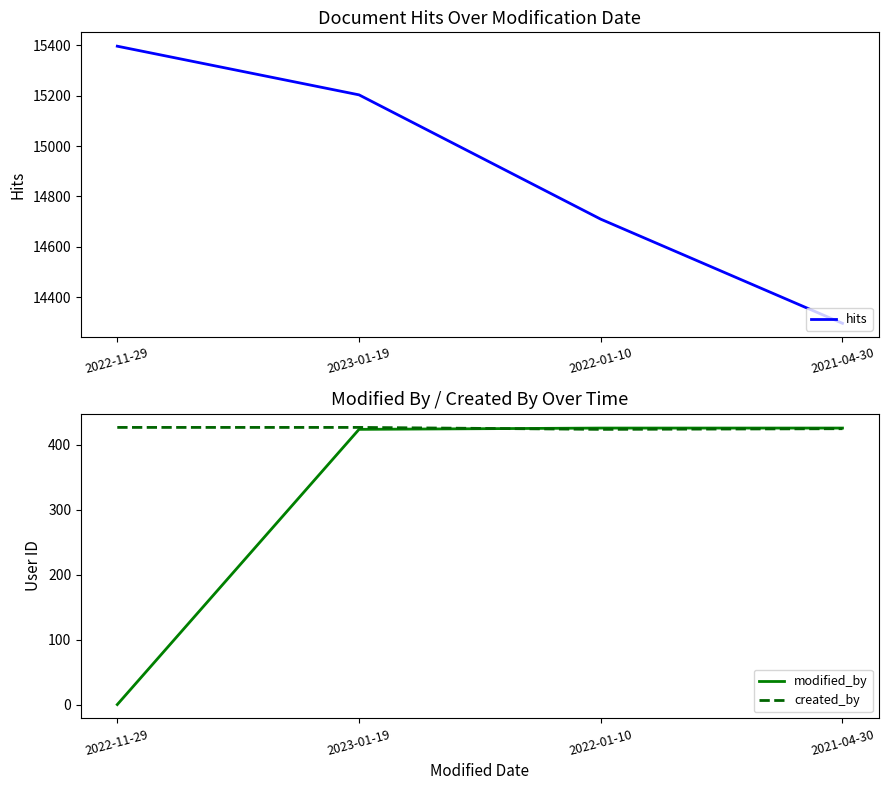

At how many categories does at least one series exceed 12941?

4